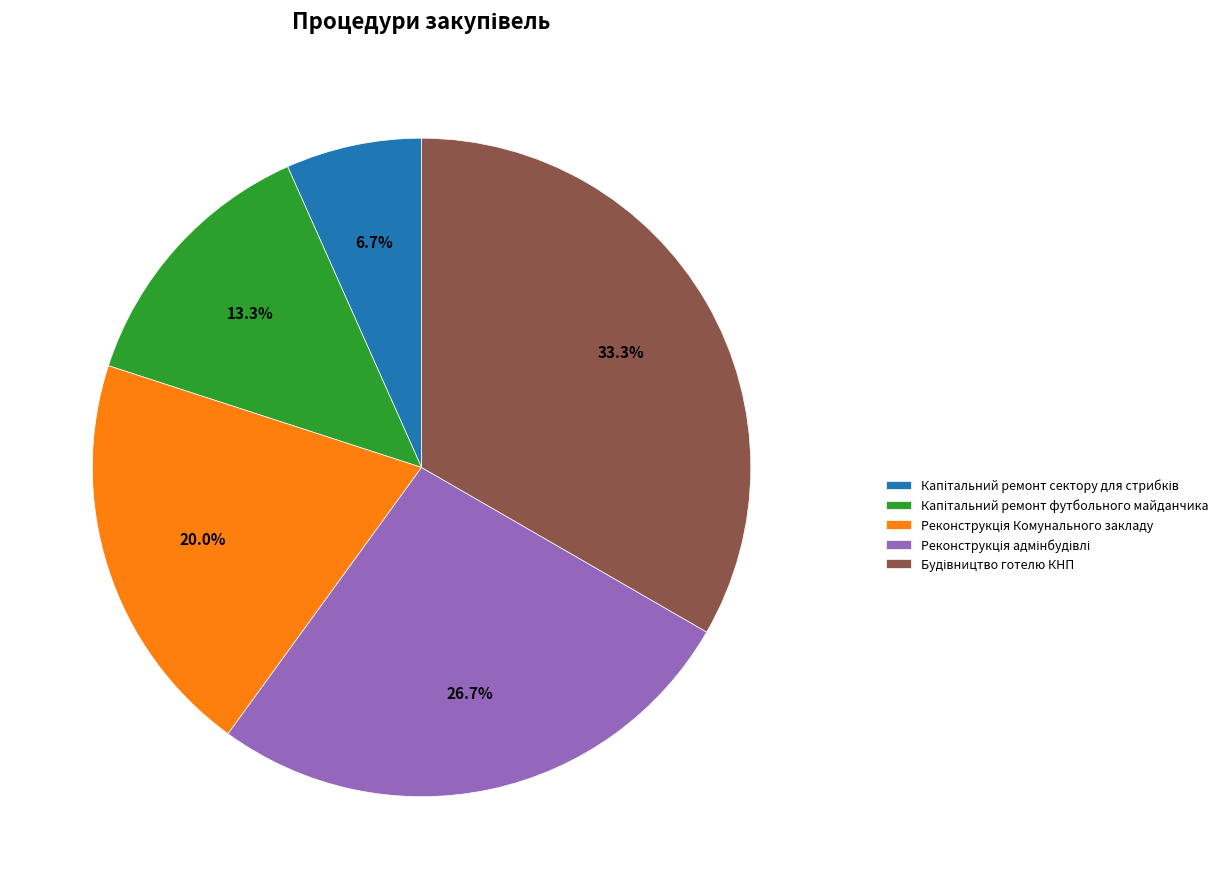

Is there a majority slice in this chart?

No